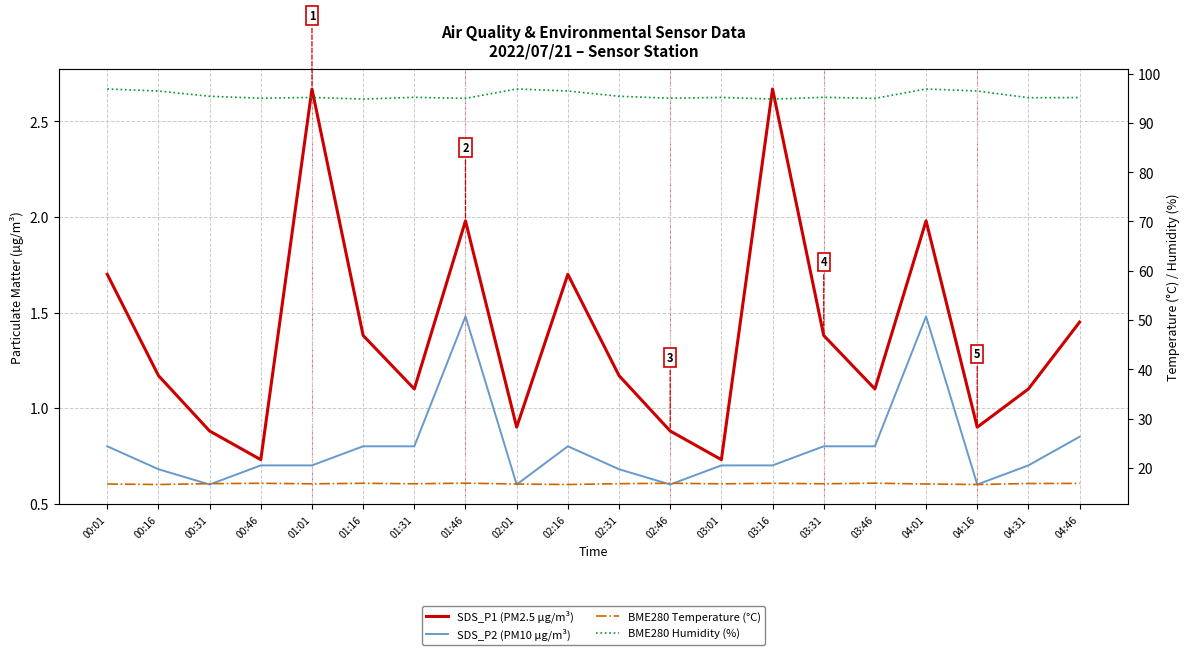

What is the maximum value for BME280 Temperature (°C)?

16.9